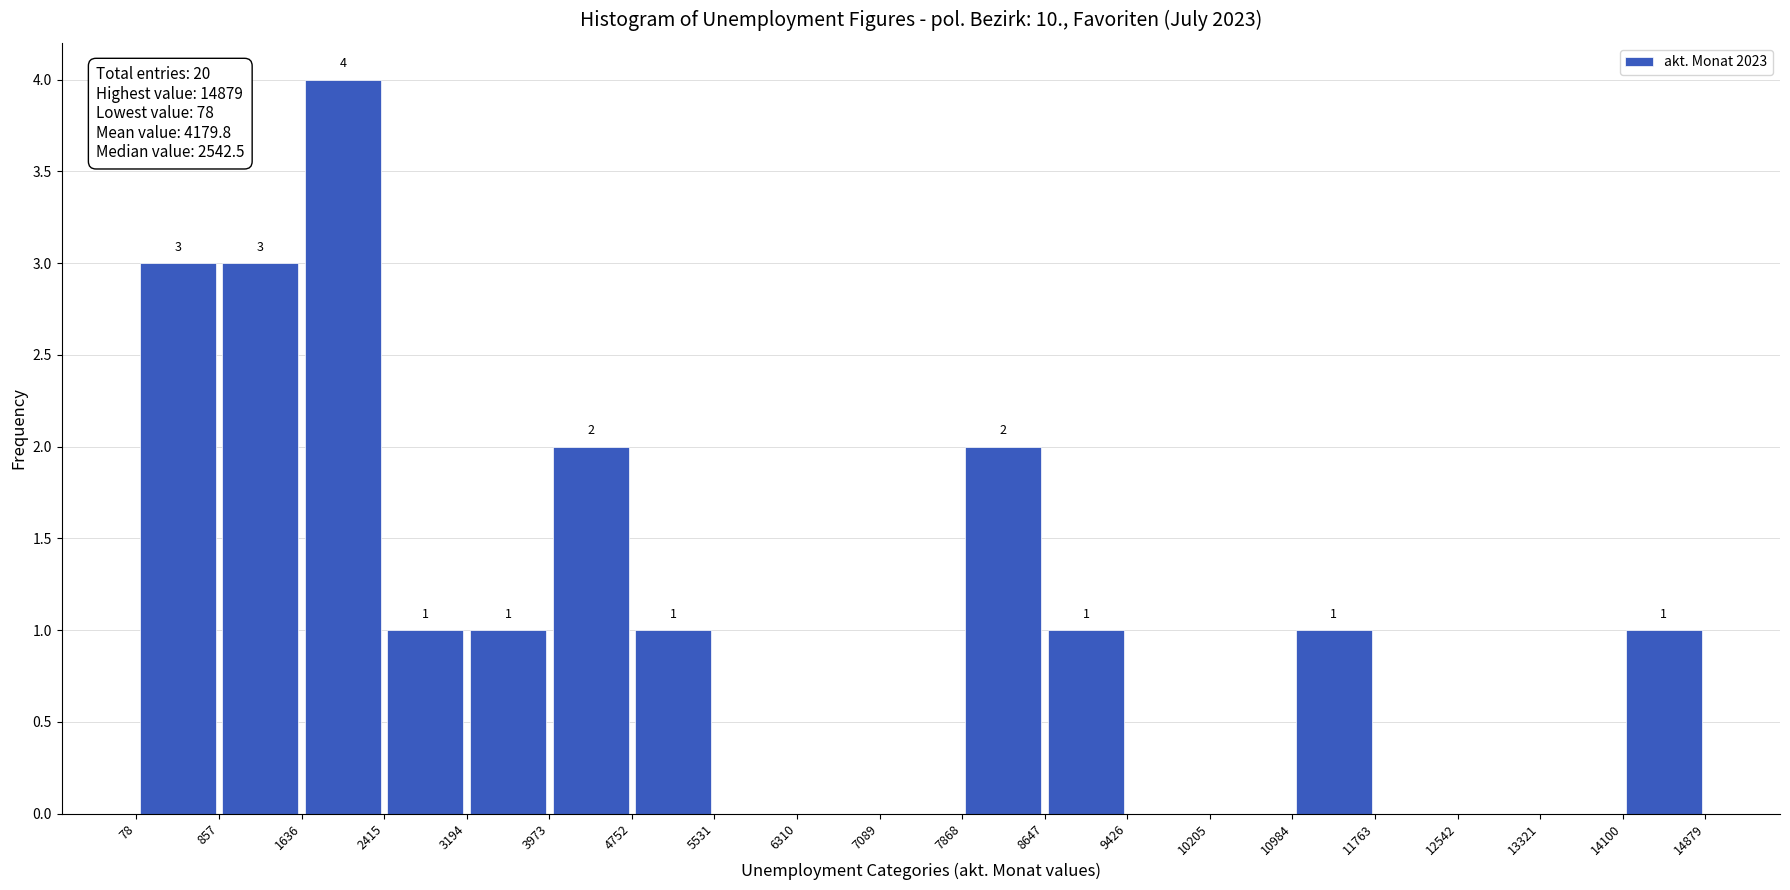

Over which range of the x-axis is the bar tallest?

1636 to 2415